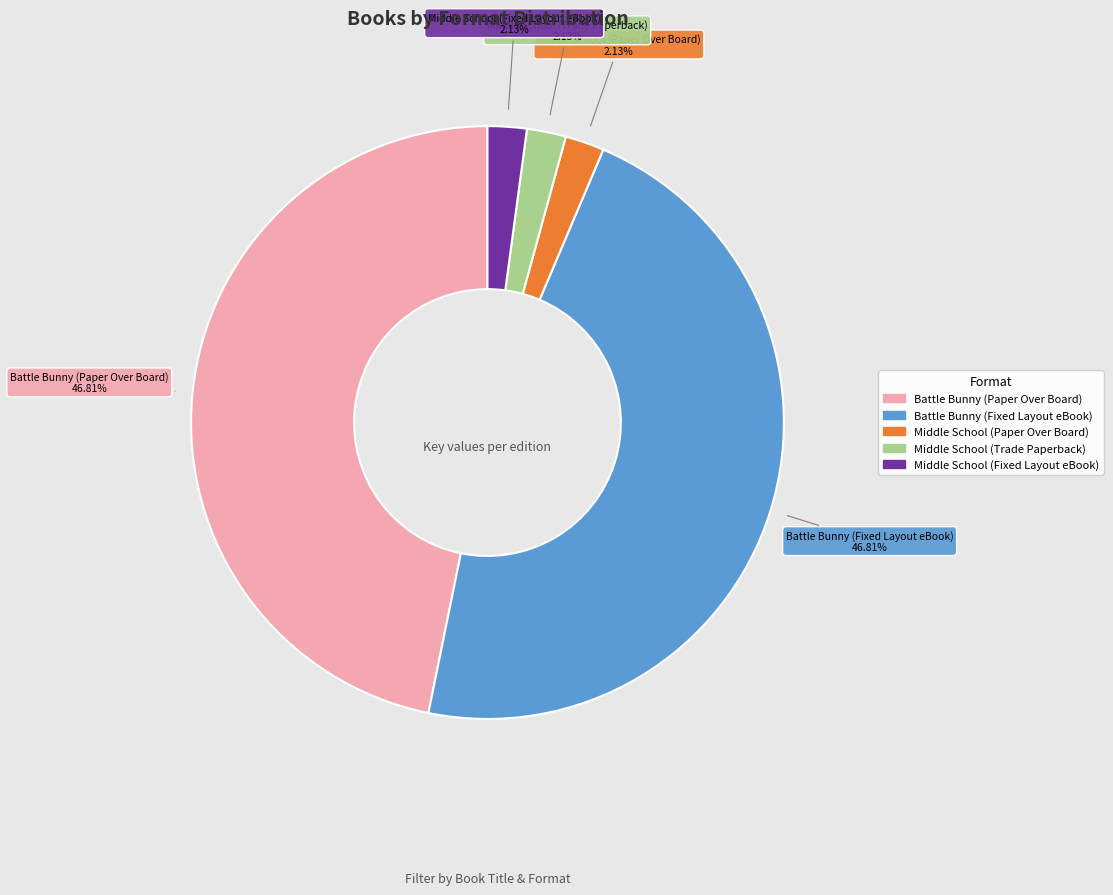

Do Battle Bunny (Fixed Layout eBook) and Battle Bunny (Paper Over Board) together represent more than half of the pie?

Yes